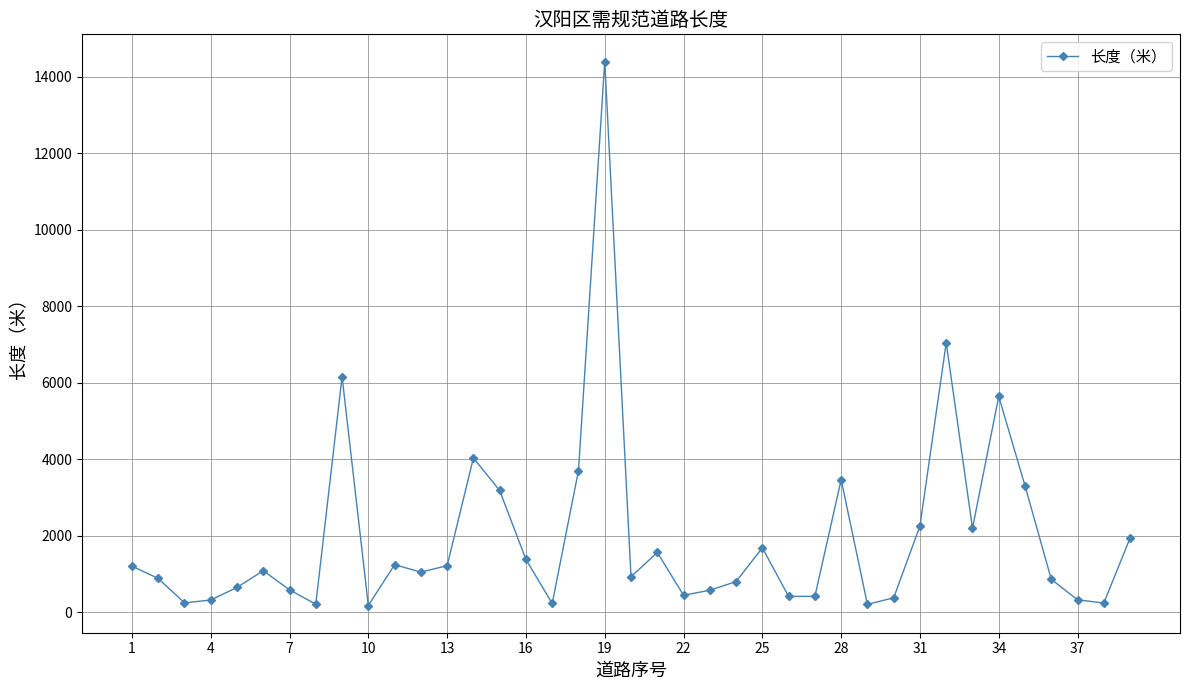

True or false: there are more than 0 points higher than both neighbors.

True